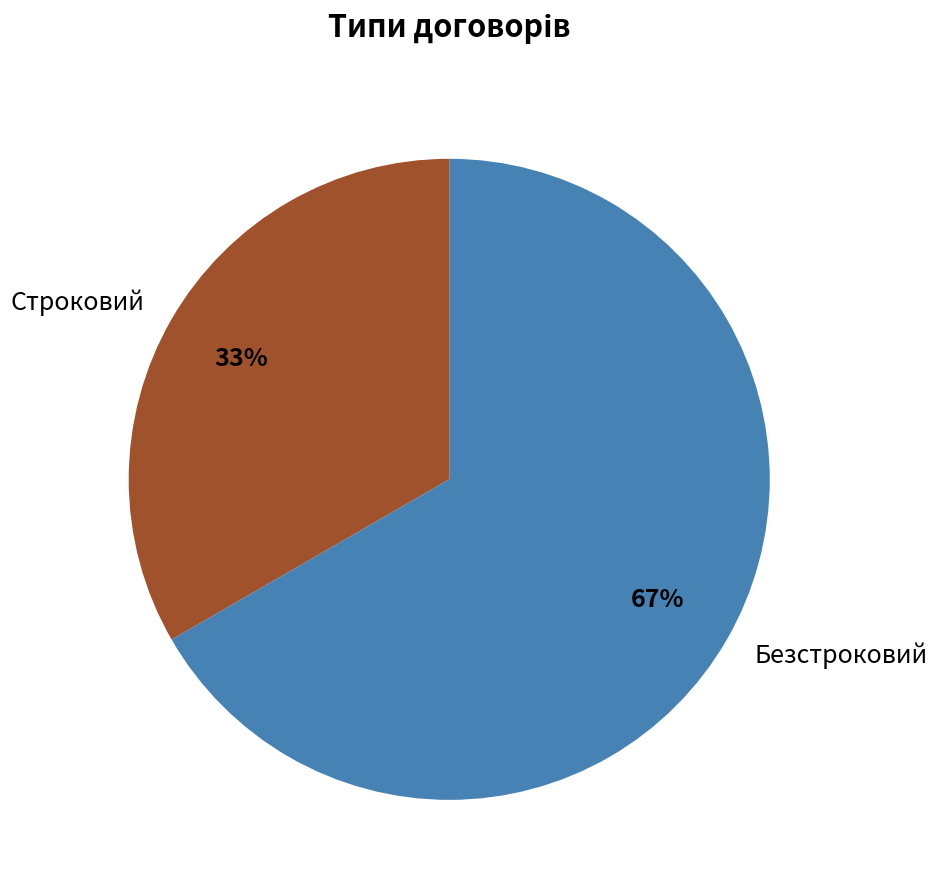

Is it true that Строковий is 43% of the pie?

False